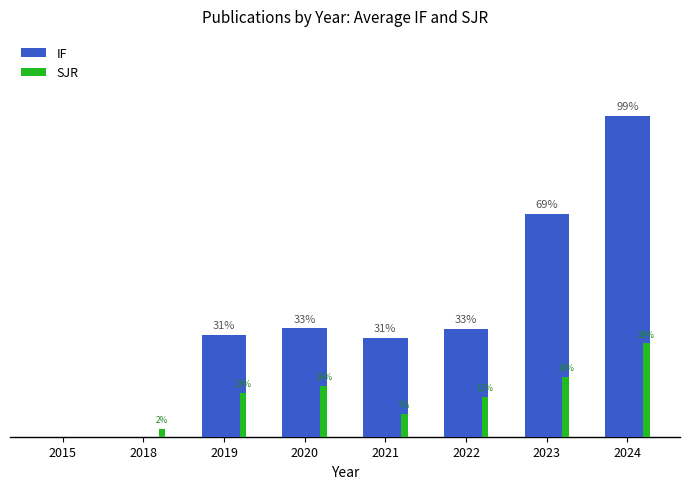

Are the bars grouped side by side (vs. stacked)?

Yes